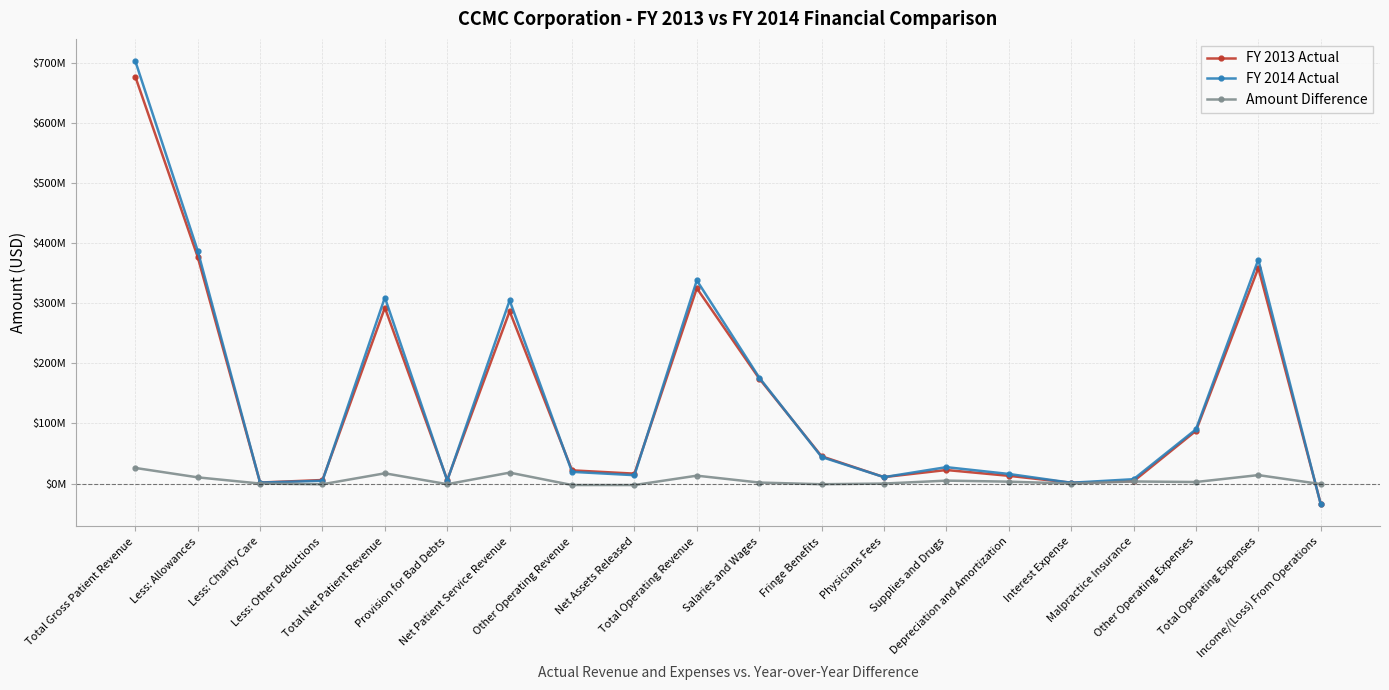

Where is the first local minimum for FY 2014 Actual?

Less: Charity Care